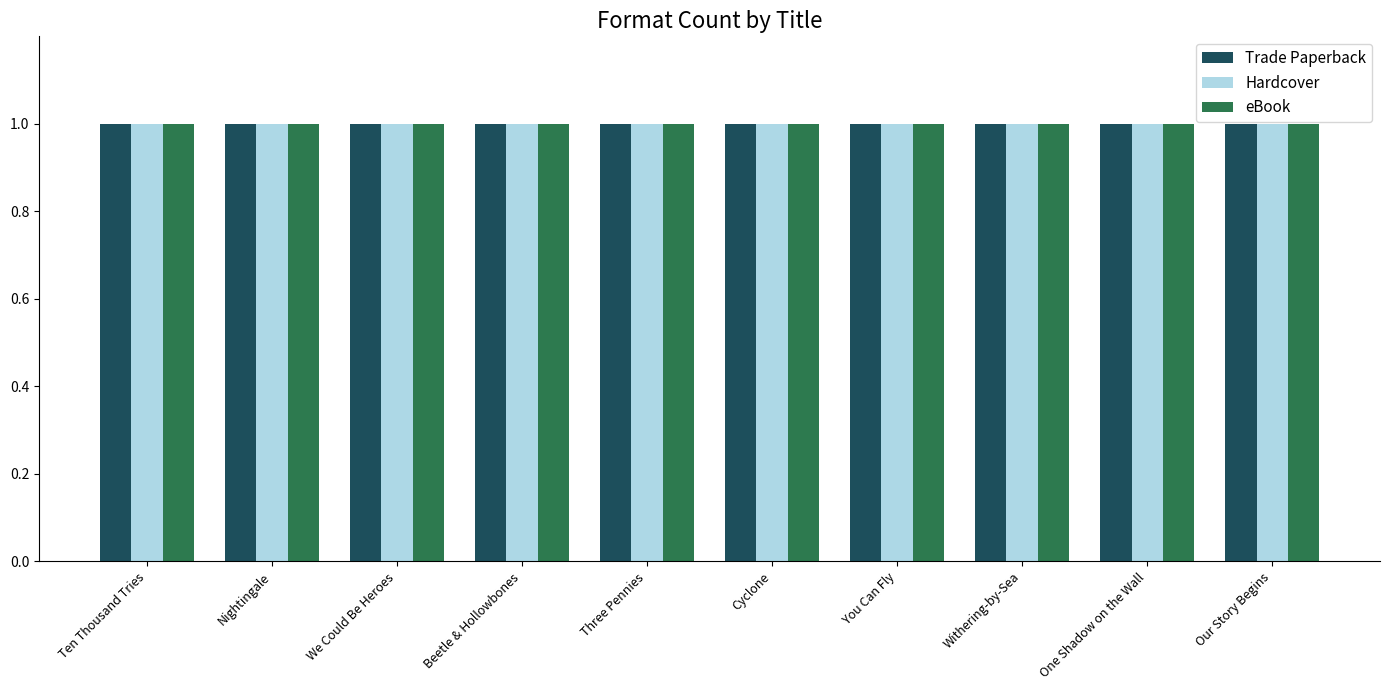

List the series in order of their peak value, lowest first.

Trade Paperback, Hardcover, eBook